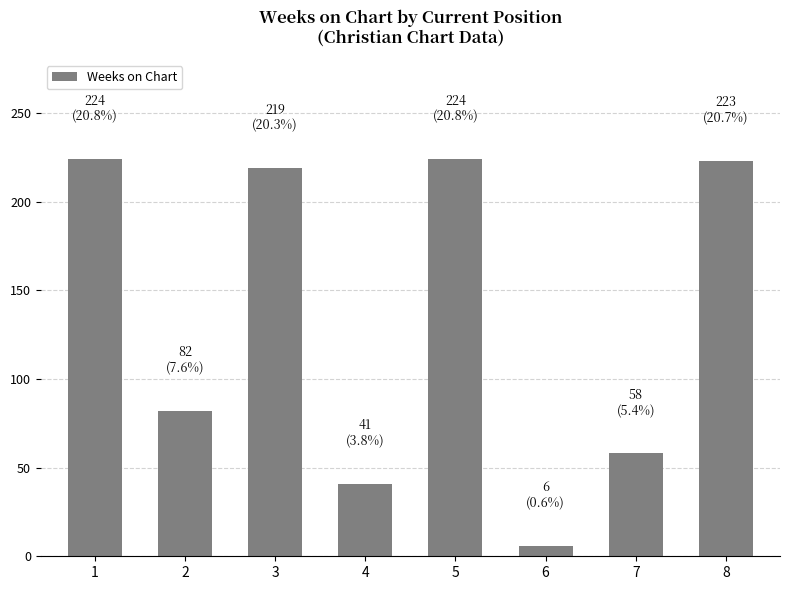

At which label is the value closest to 115?

2